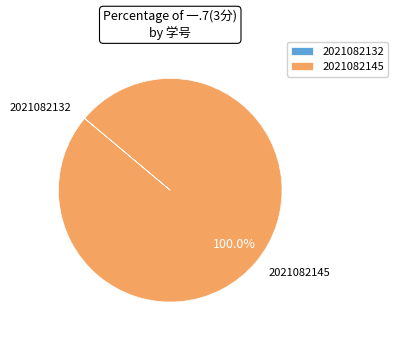

The 2021082145 slice represents 89% of the pie. True or false?

False